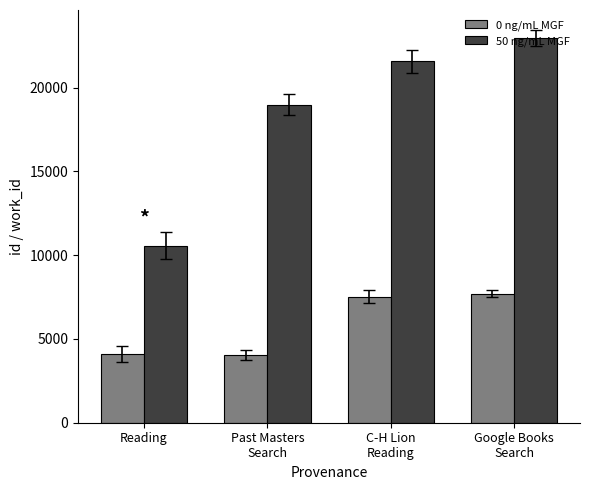

What is the difference between the 50 ng/mL MGF values at C-H Lion
Reading and Past Masters
Search?

2577